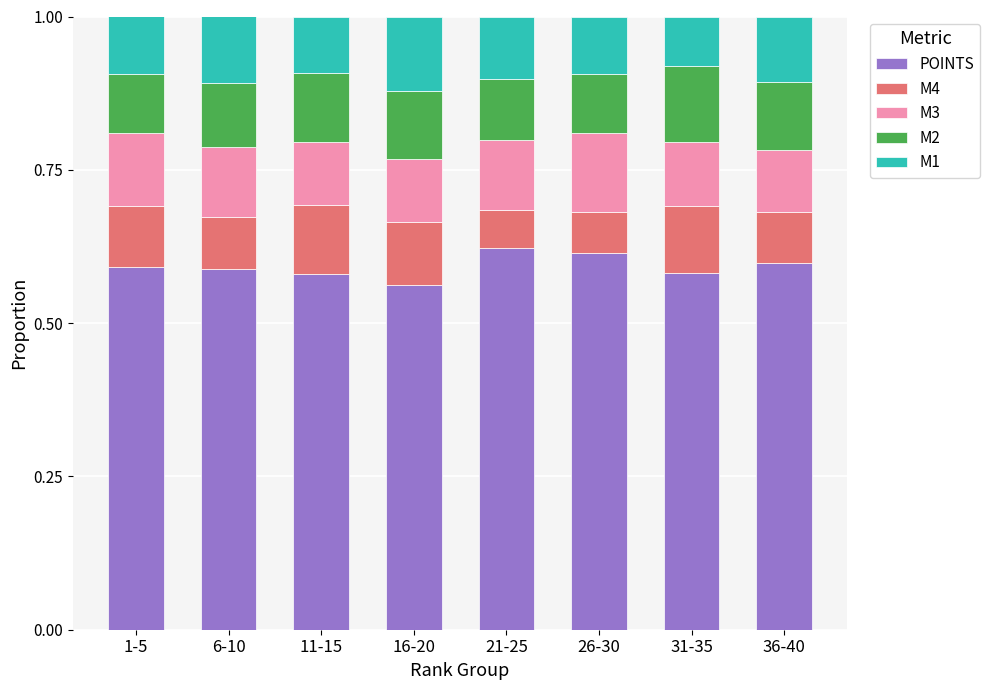

Count the POINTS values in the range 0 to 1.

8